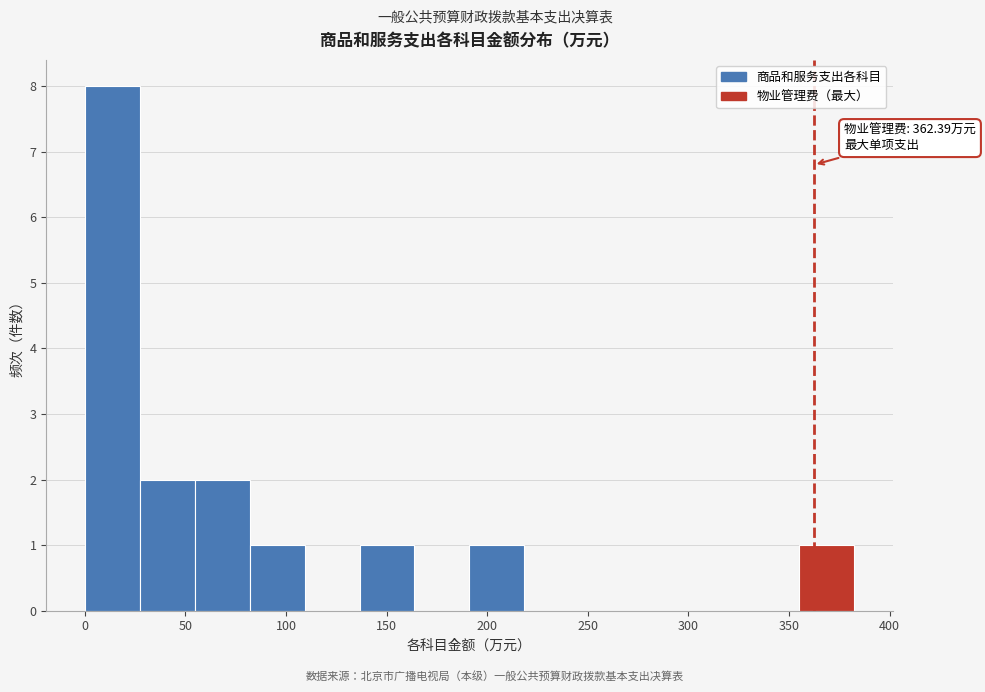

Which range on the x-axis has the tallest bar?

0 to 25